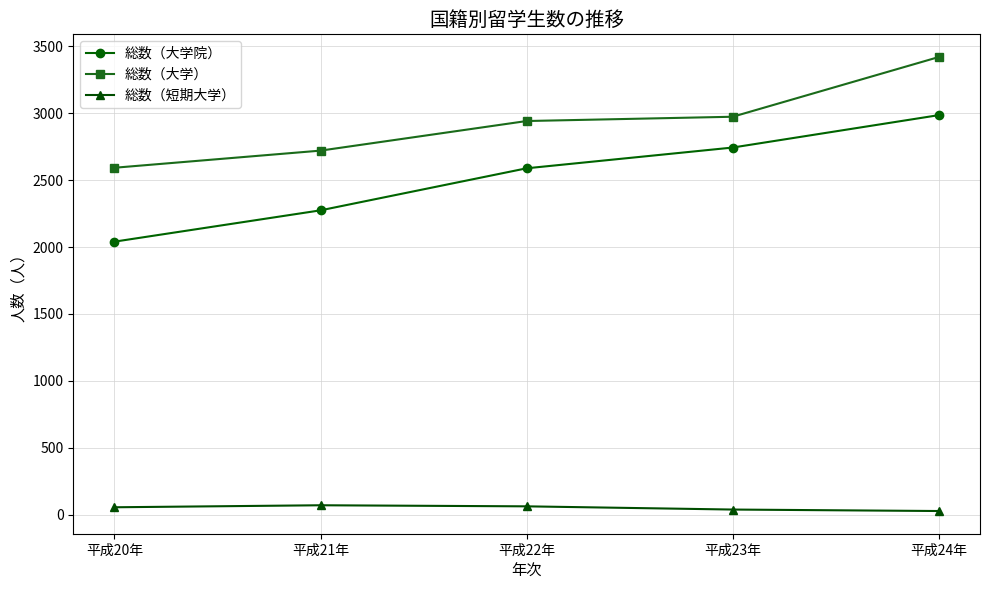

What is the difference between the maximum and minimum values in the 総数（大学） series?

827